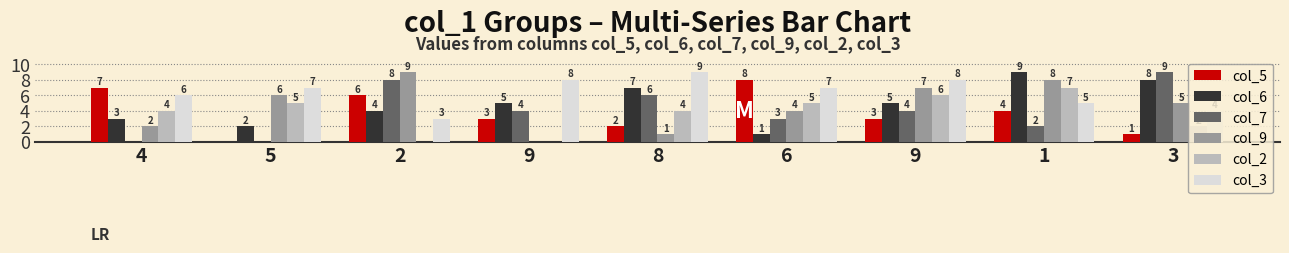

List the labels in order of col_2 value, largest first.

1, 9, 5, 6, 4, 8, 3, 2, 9